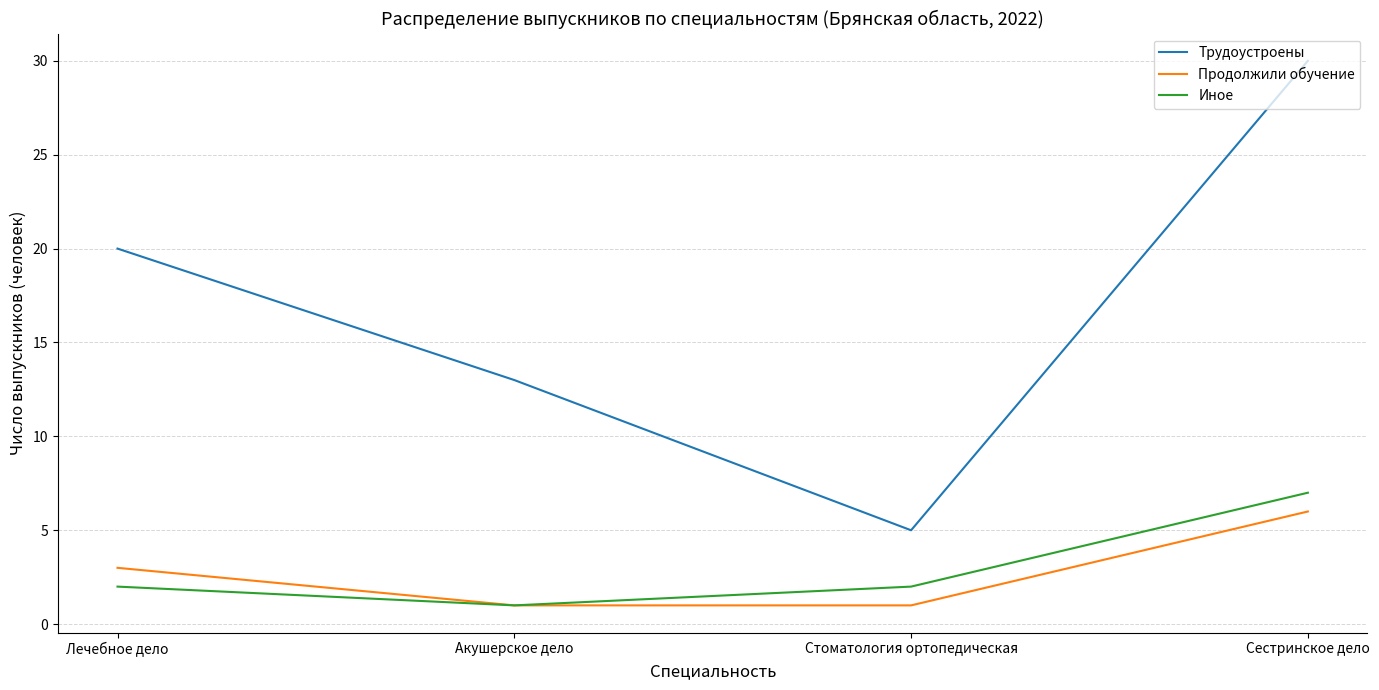

Reading left to right, what are all the values shown in this chart?

Трудоустроены: 20	13	5	30
Продолжили обучение: 3	1	1	6
Иное: 2	1	2	7